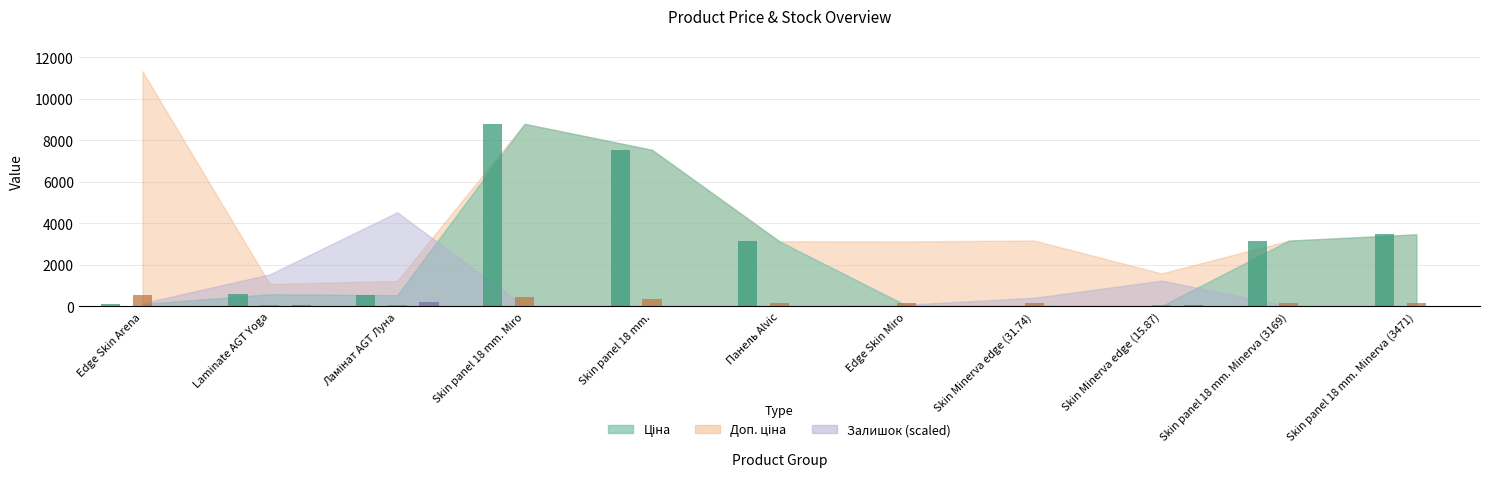

What is the total value across all series at Laminate AGT Yoga?

716.9